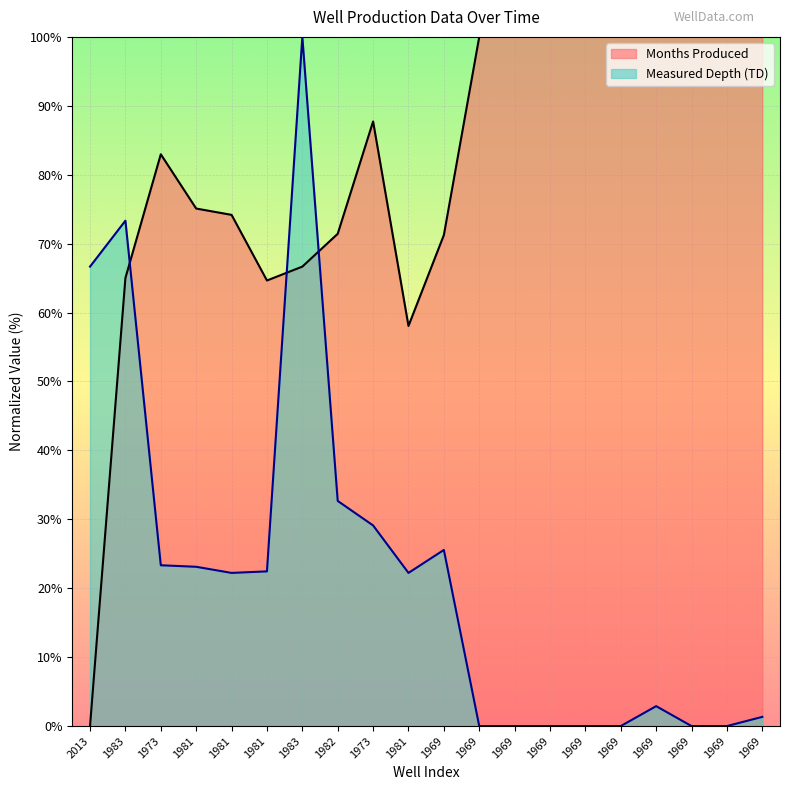

How many categories are shown in the chart?

20